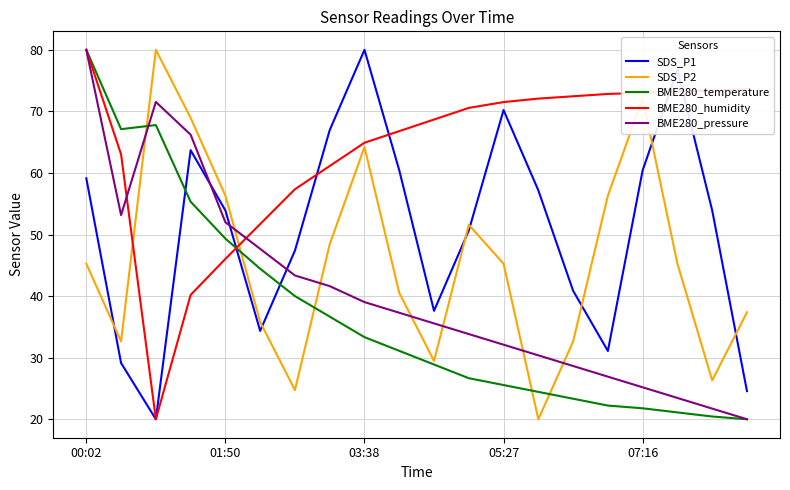

True or false: SDS_P1 and BME280_temperature intersect in this chart.

True